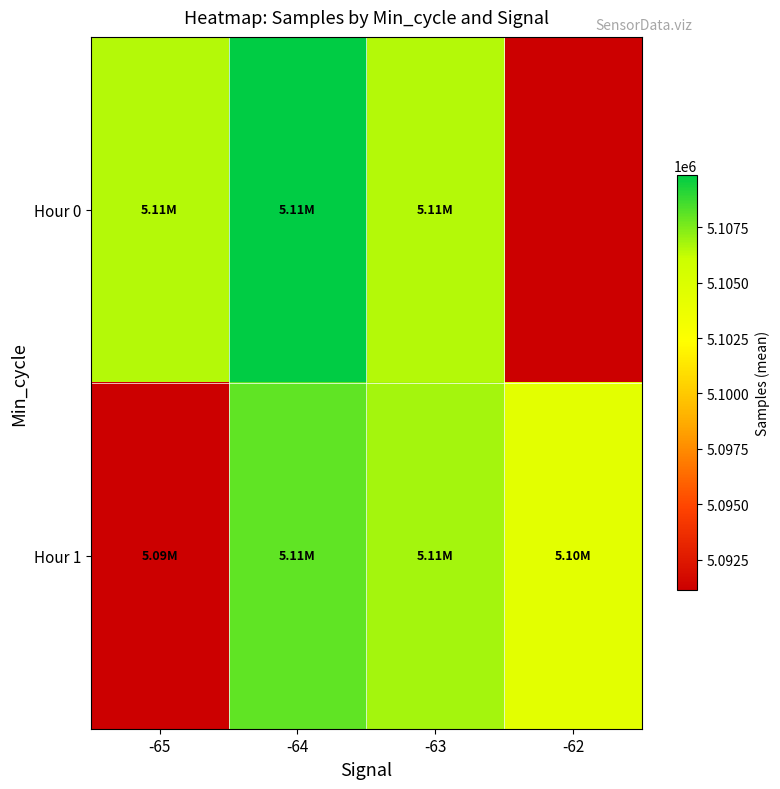

Which series has the largest range (max minus min)?

Hour 0